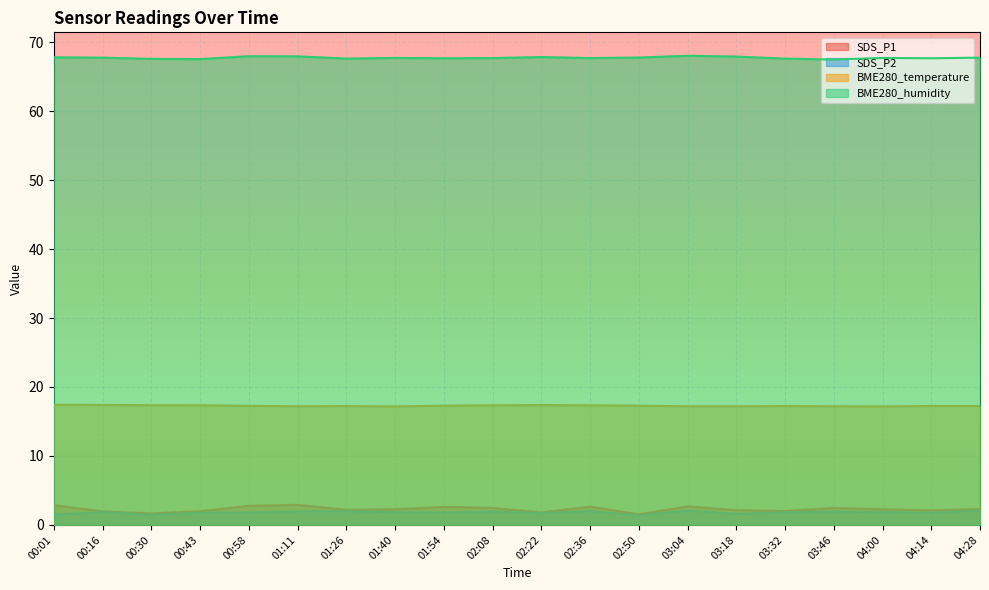

At how many categories does at least one series exceed 15?

20